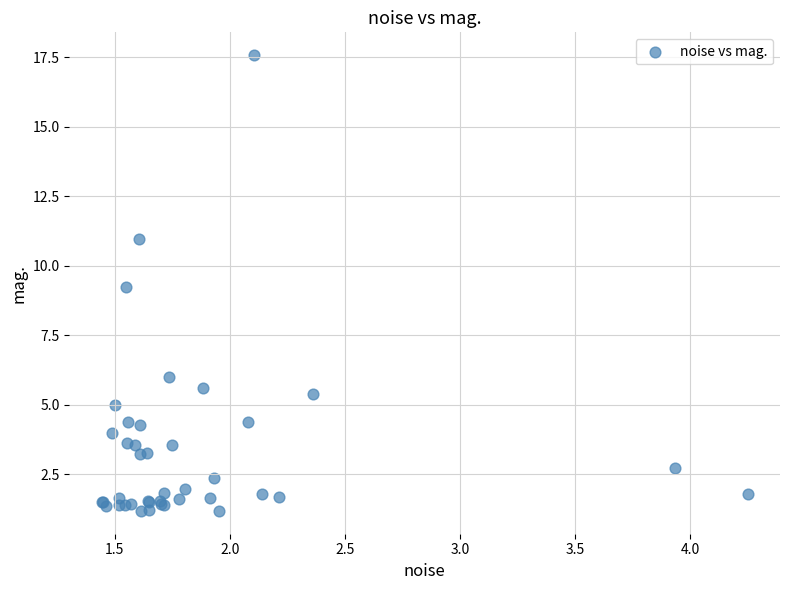

What Y value in the scatter plot is closest to 9?

9.2